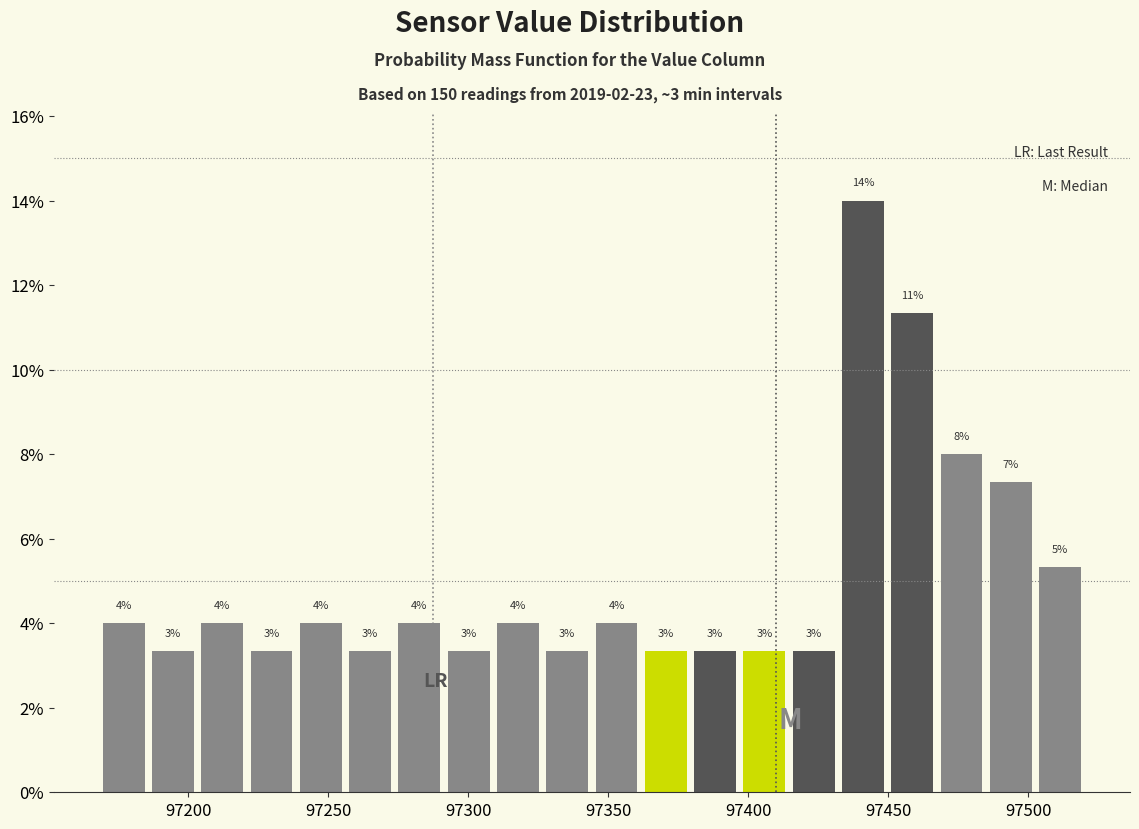

Around what value on the x-axis is the tallest bar? Give the approximate position of its centre, as read against the axis.

97440